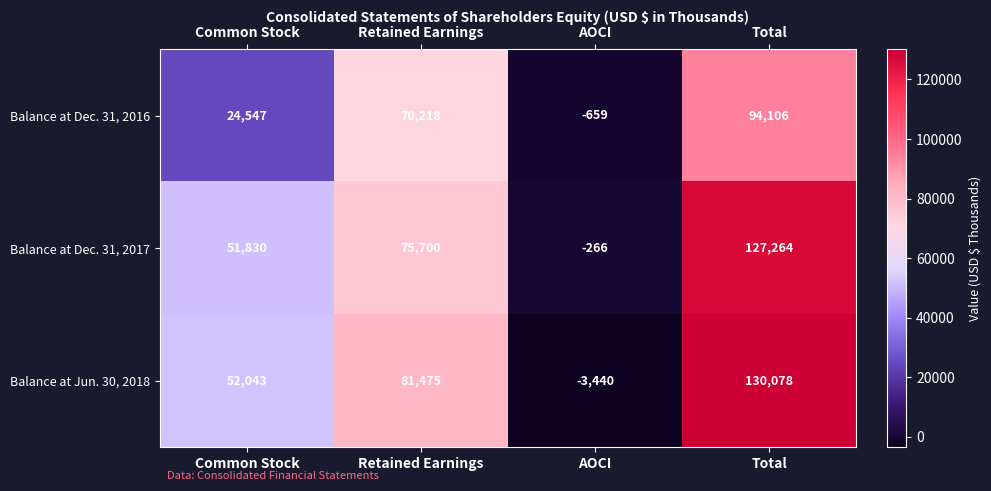

At which label is Balance at Dec. 31, 2016 closest to 46723?

Common Stock